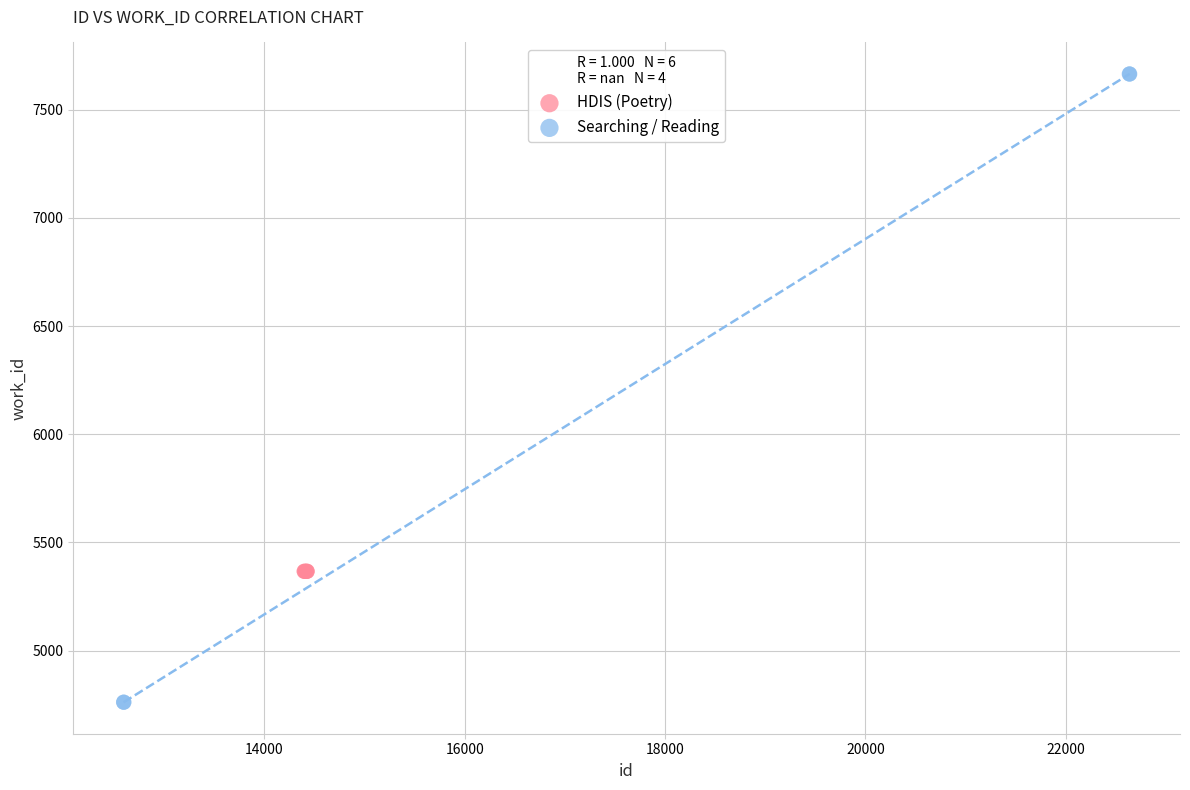

Which series reaches the minimum Y coordinate?

Searching / Reading